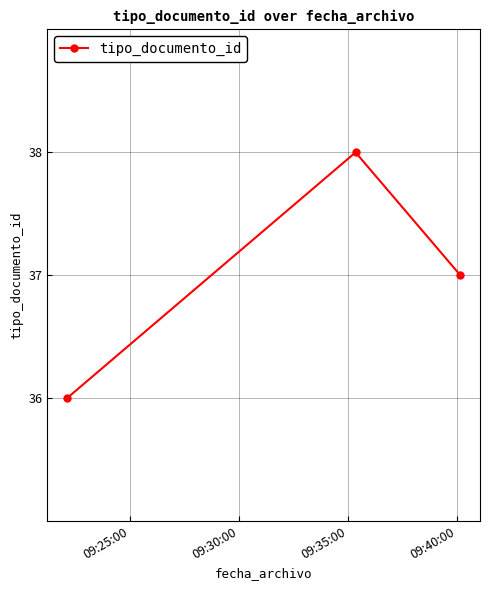

What is the maximum value shown in the chart?

38